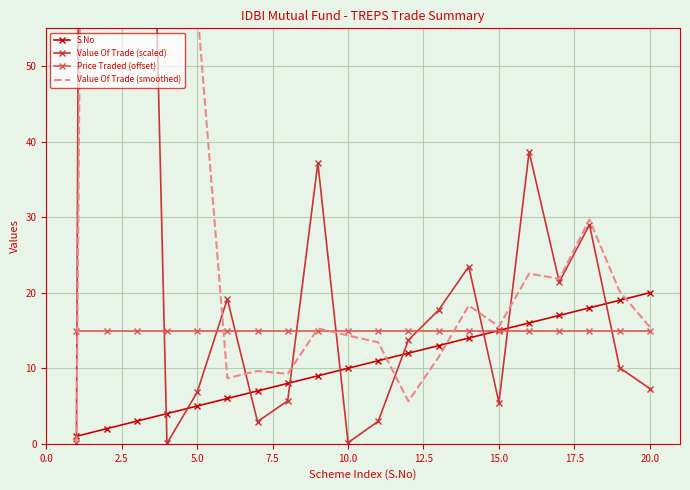

What is the lowest value of the Price Traded (offset) series?

15.0